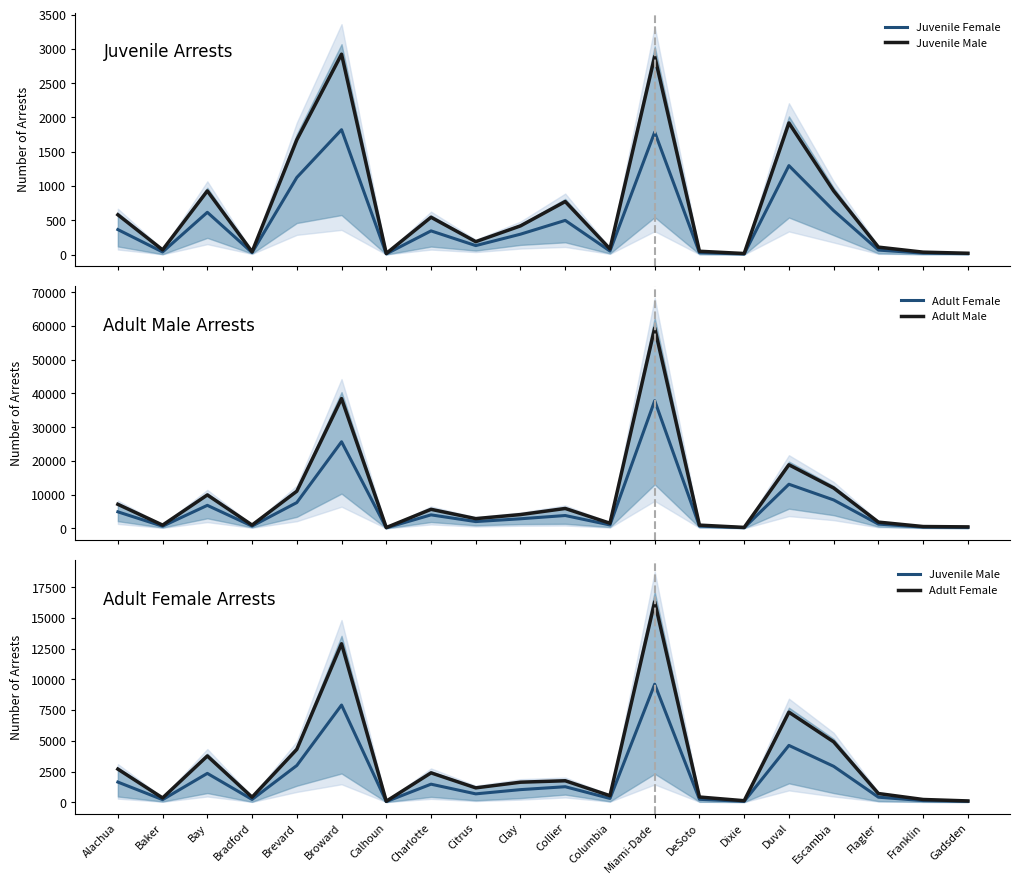

What is the total value across all series at Gadsden?

651.0